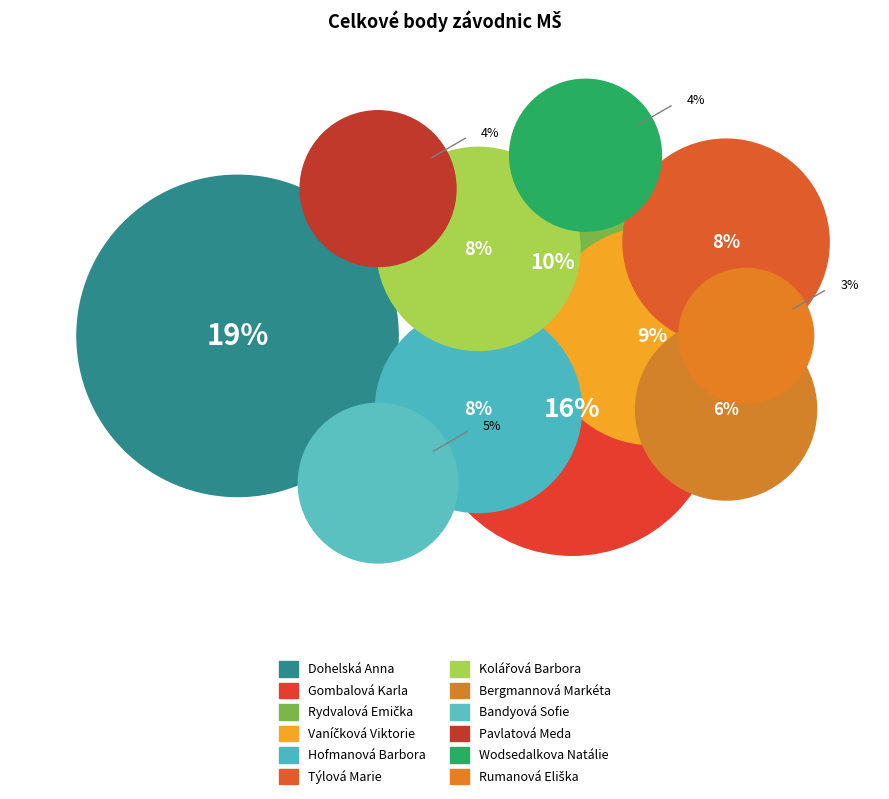

Does any single category account for the majority?

No